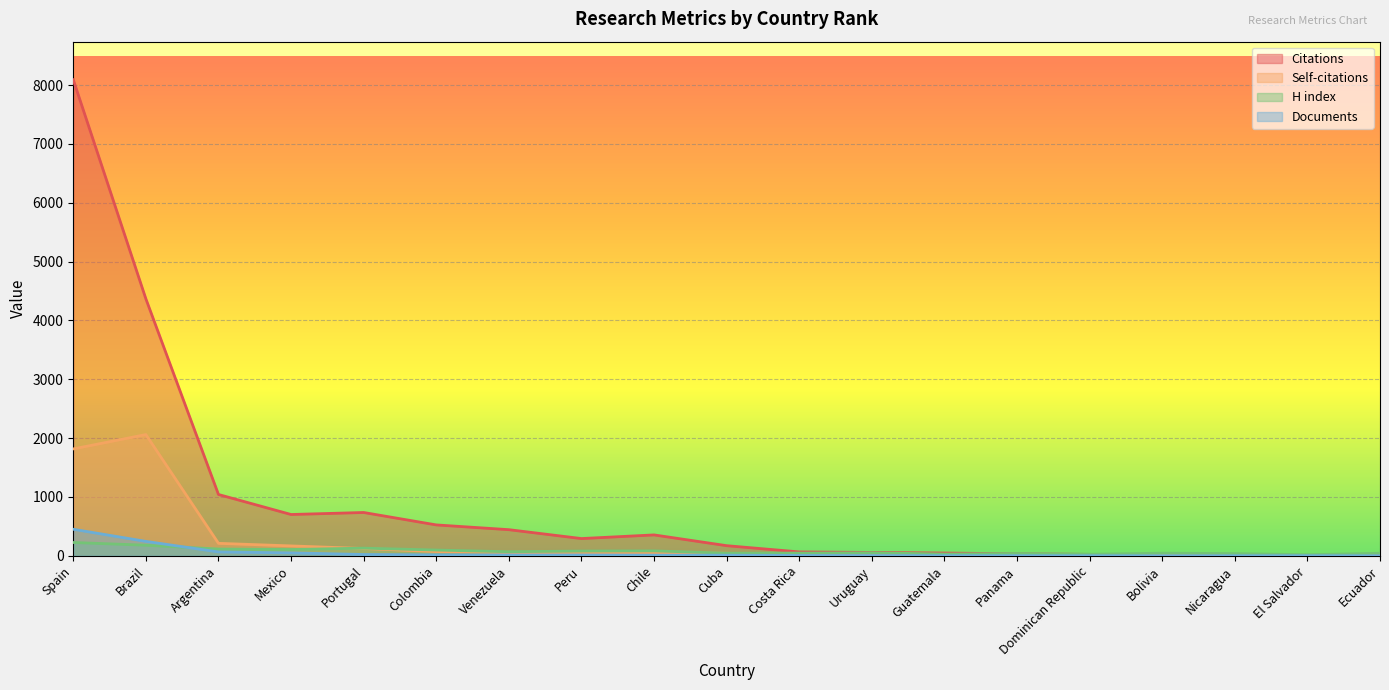

At which category does H index reach its first local valley?

Mexico